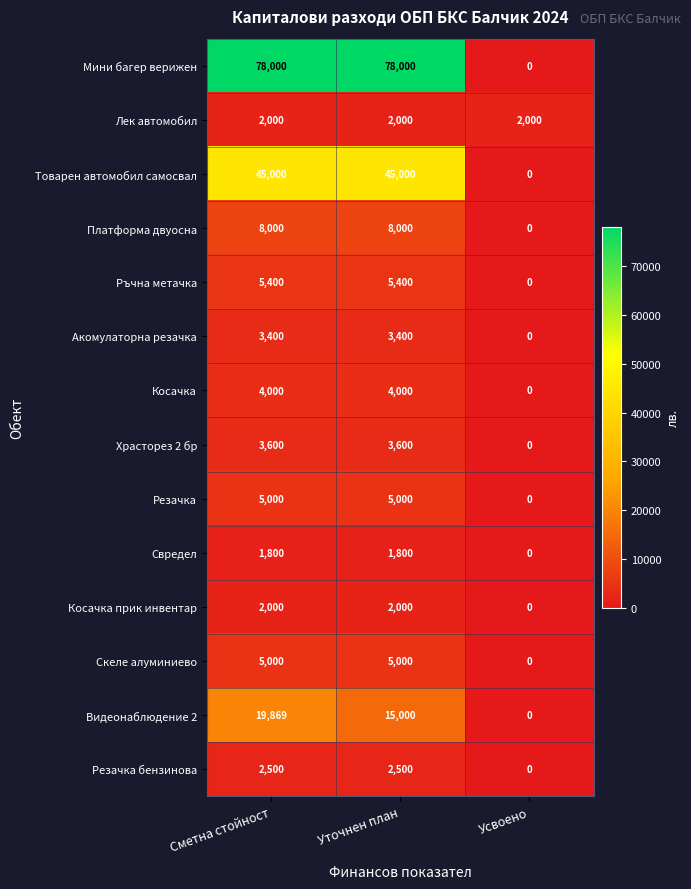

Count the number of categories in the chart.

3